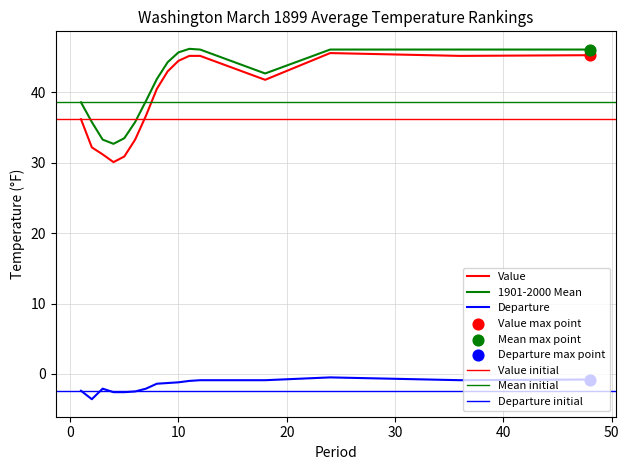

What are all the series names shown in the legend?

Value, 1901-2000 Mean, Departure